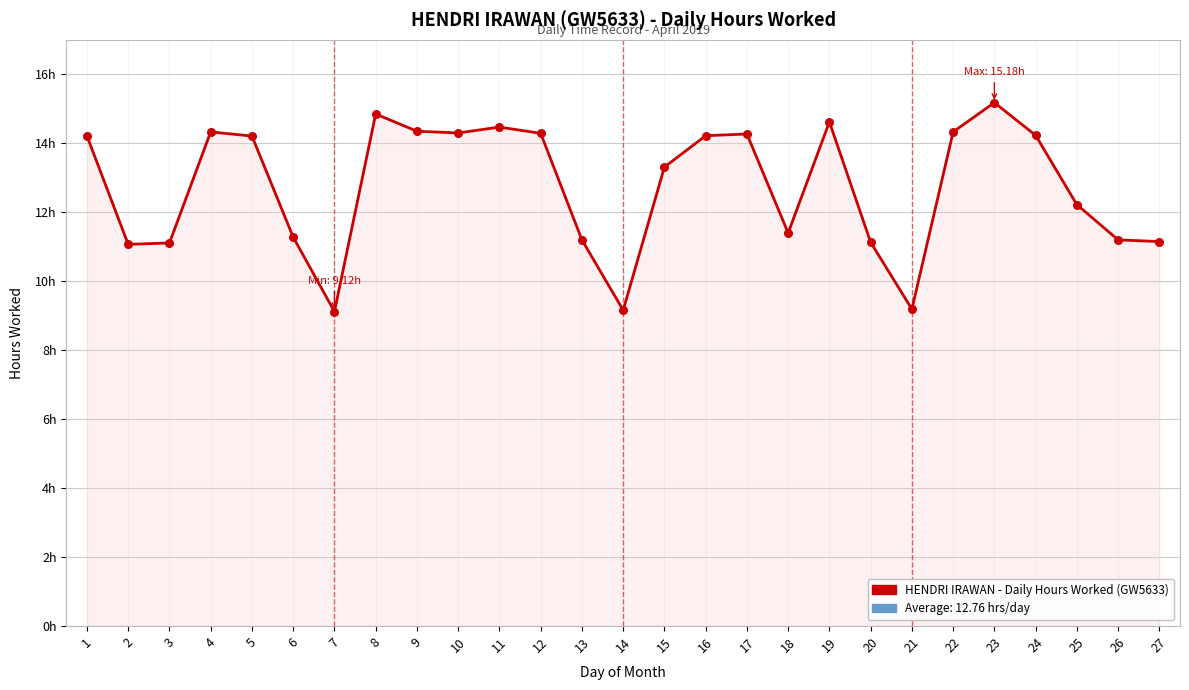

What is the change in value from 3 to 21?

-1.9